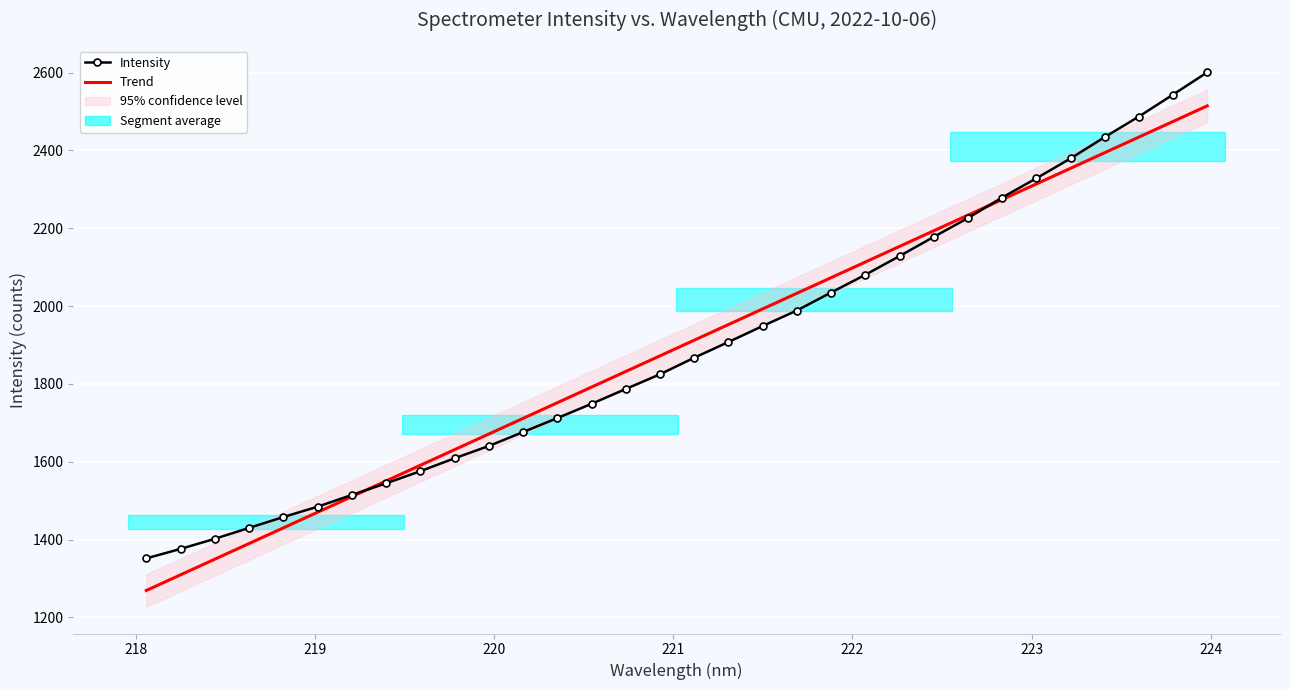

What is the ratio of the value at 221.8812 to the value at 218.0596?

1.5